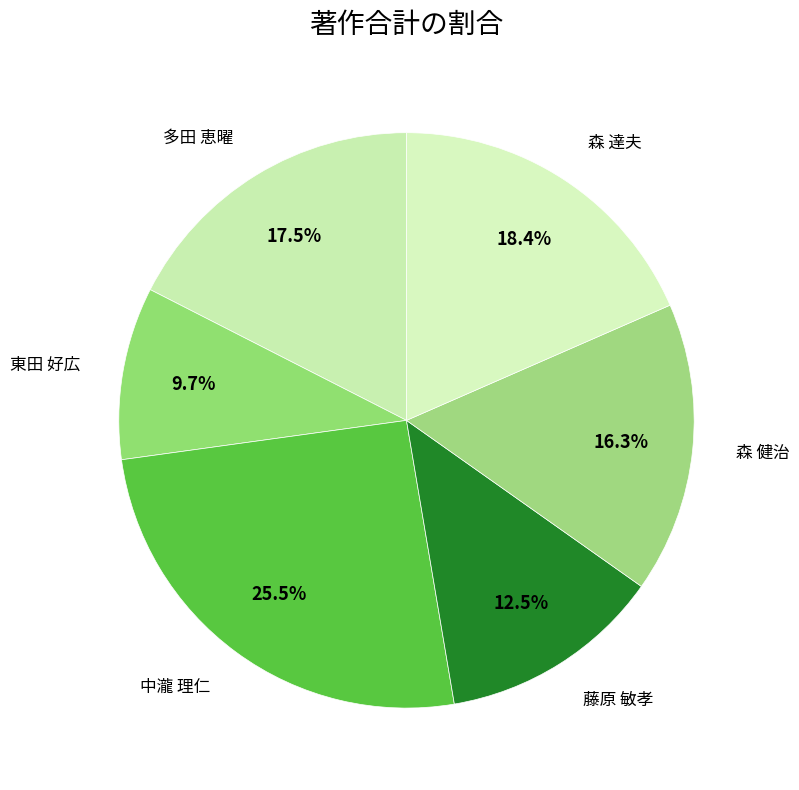

How many segments does this pie chart have?

6